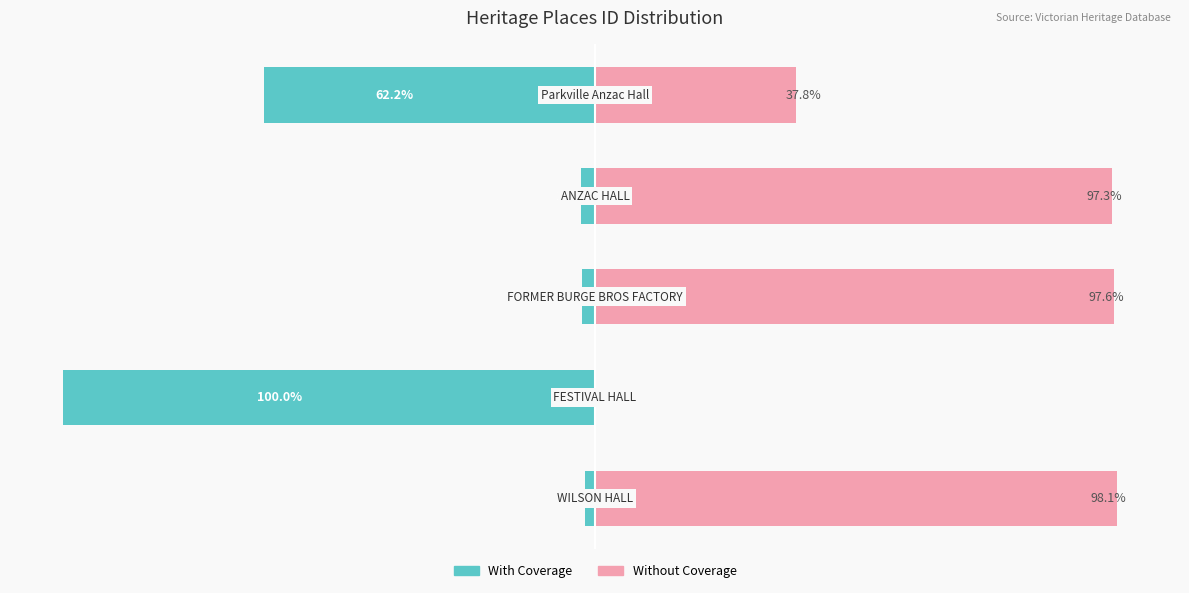

What is the difference between the second highest and second lowest values in the With Coverage series?

59.8